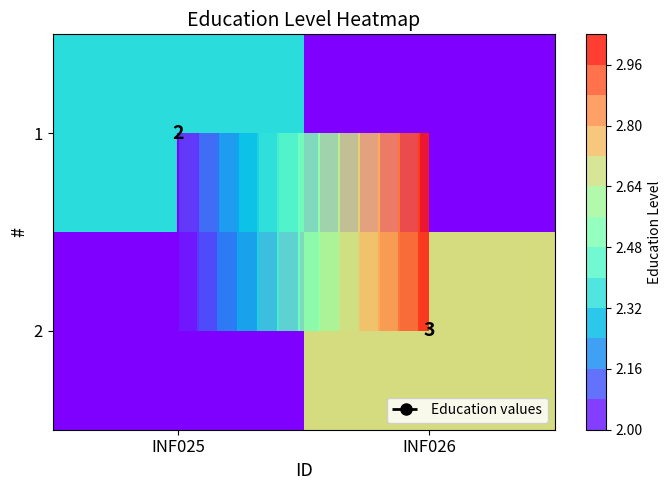

What is the total value across all series at INF025?

2